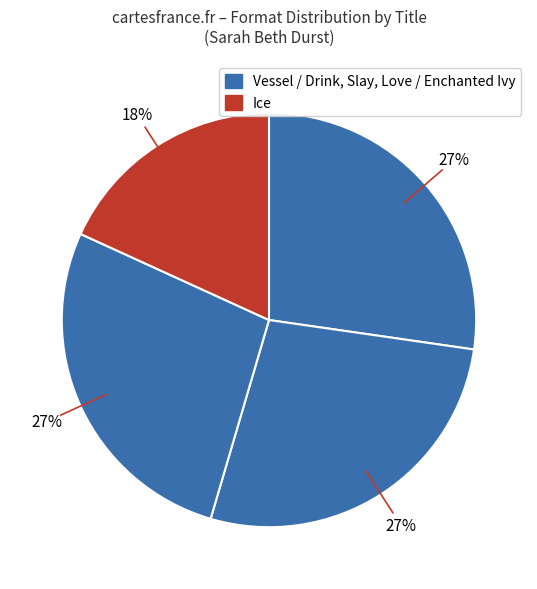

How many segments does this pie chart have?

4